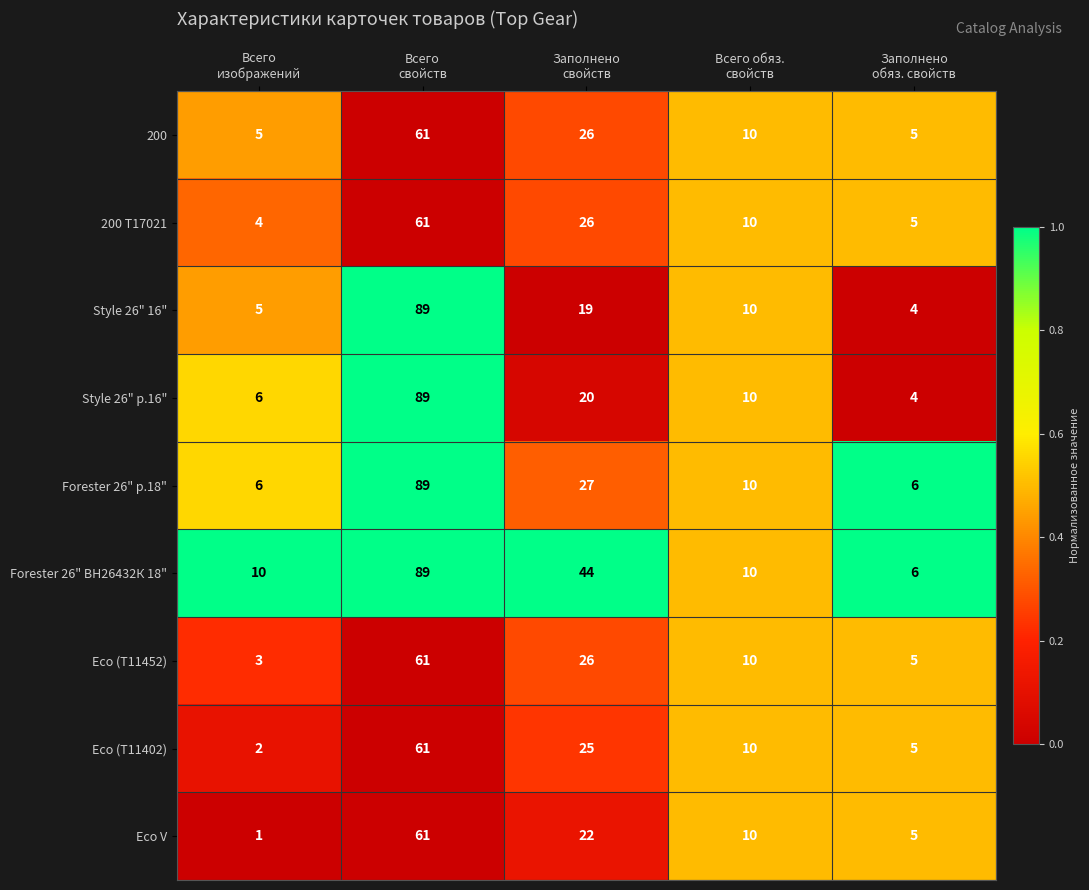

What is the maximum value shown in the chart?

89